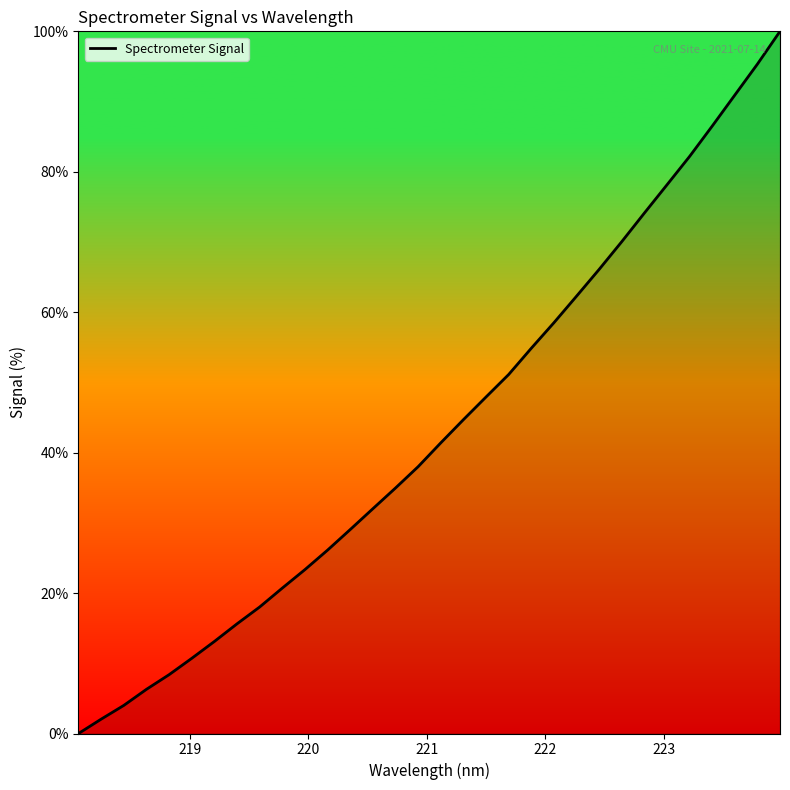

What is the maximum value shown in the chart?

100.0